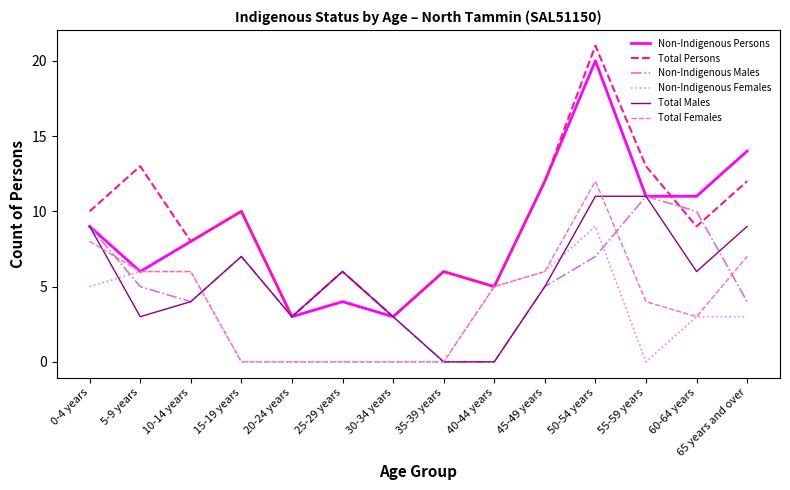

True or false: Total Persons and Non-Indigenous Males cross at least once.

True